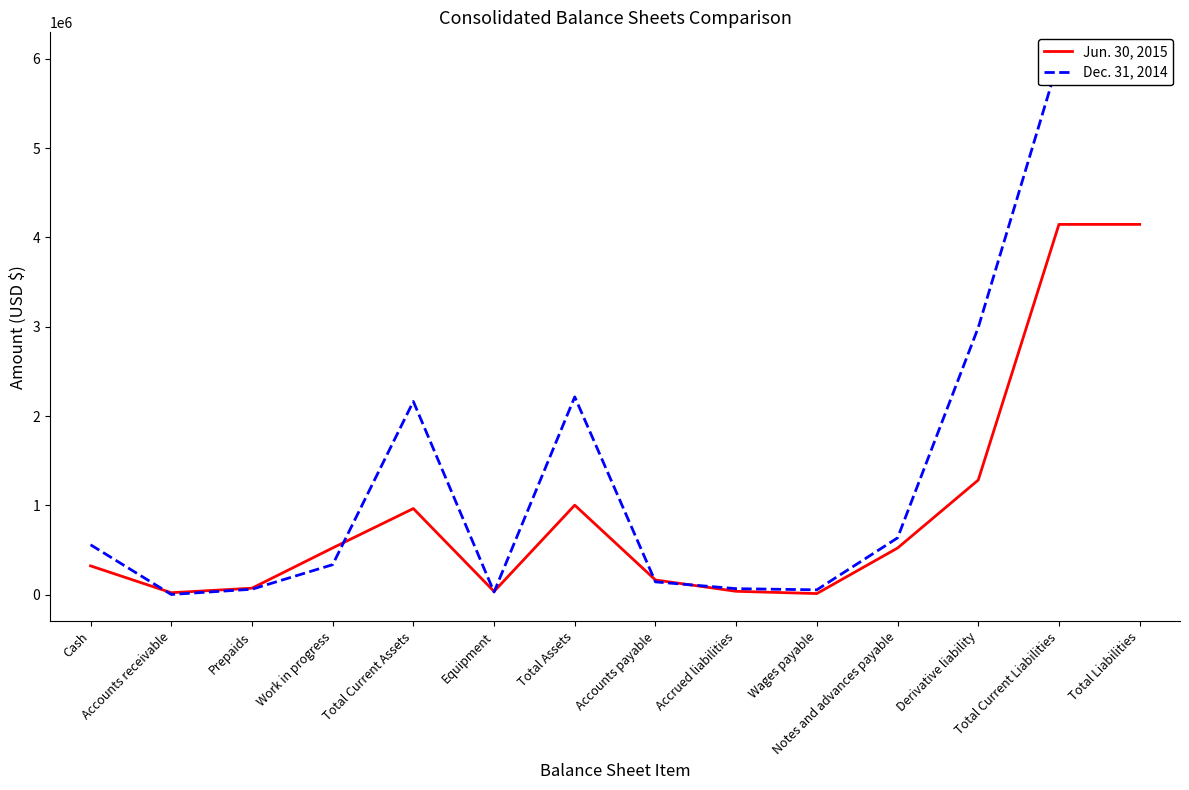

Rank the series by their maximum value, from lowest to highest.

Jun. 30, 2015, Dec. 31, 2014